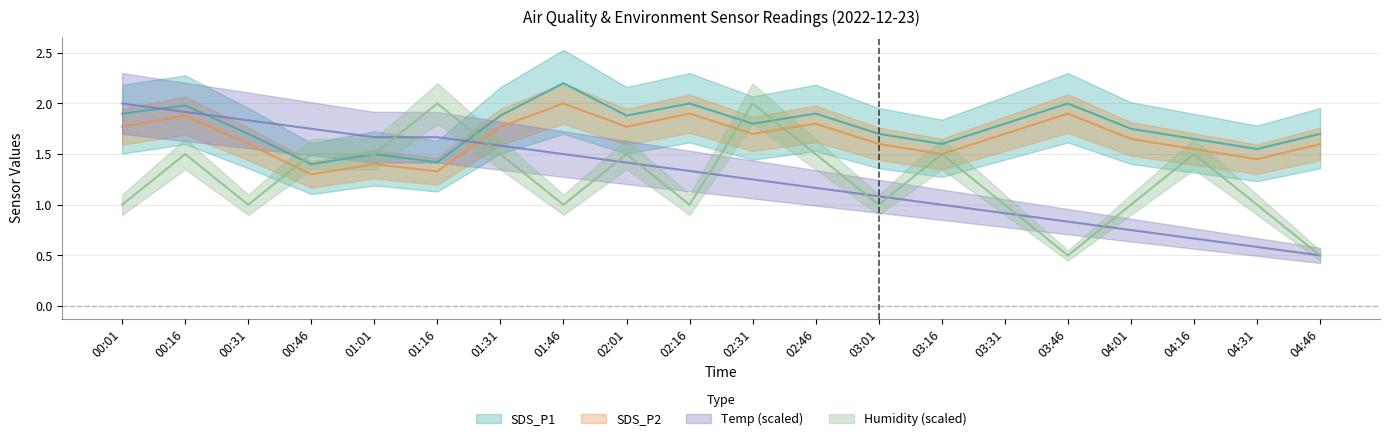

What position from the right is 00:31?

18